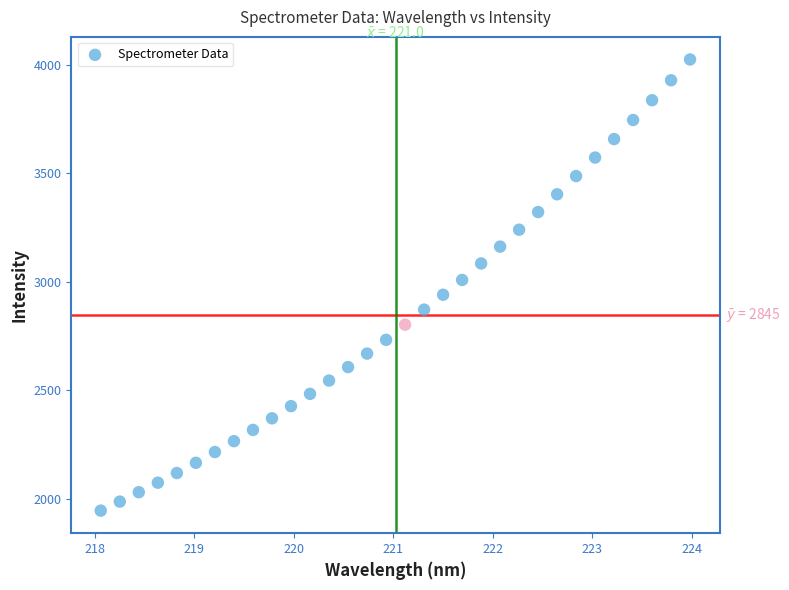

What is the range of X values (max minus min)?

5.9